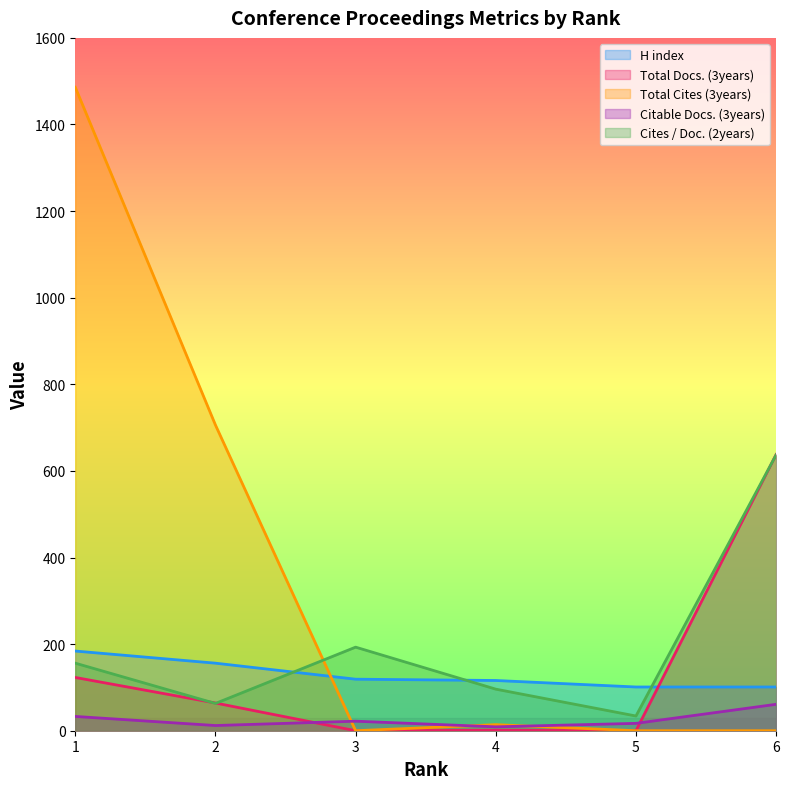

Is the value of Citable Docs. (3years) at 6 greater than the value of Cites / Doc. (2years) at 1?

No